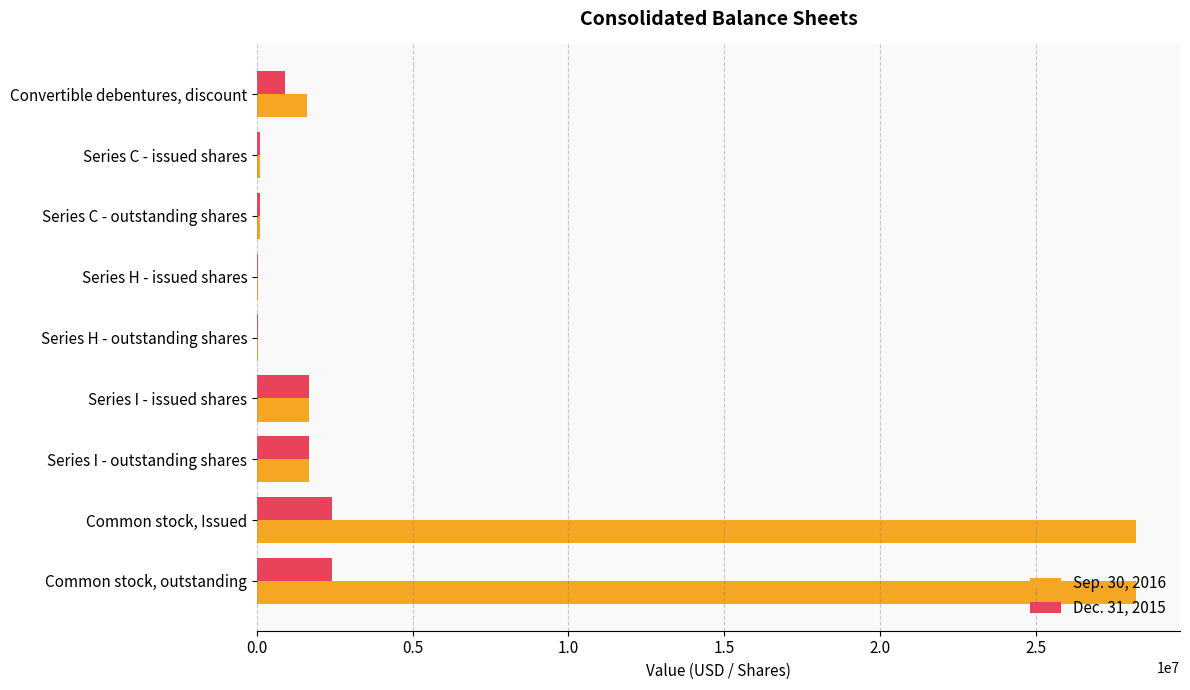

What is the maximum value shown in the chart?

28218365